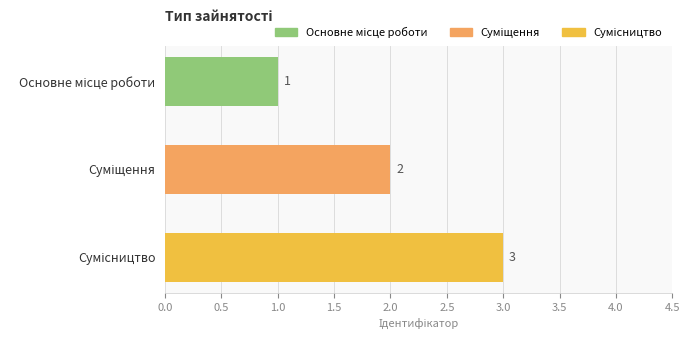

Count the values in the range 1 to 3.

3